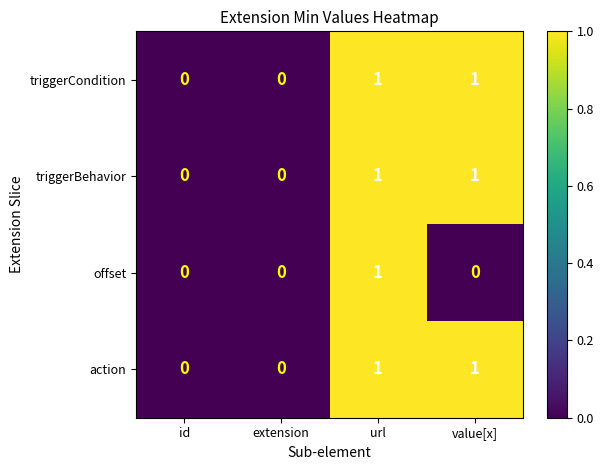

Reading left to right, what are all the values shown in this chart?

triggerCondition: id=0	extension=0	url=1	value[x]=1
triggerBehavior: id=0	extension=0	url=1	value[x]=1
offset: id=0	extension=0	url=1	value[x]=0
action: id=0	extension=0	url=1	value[x]=1